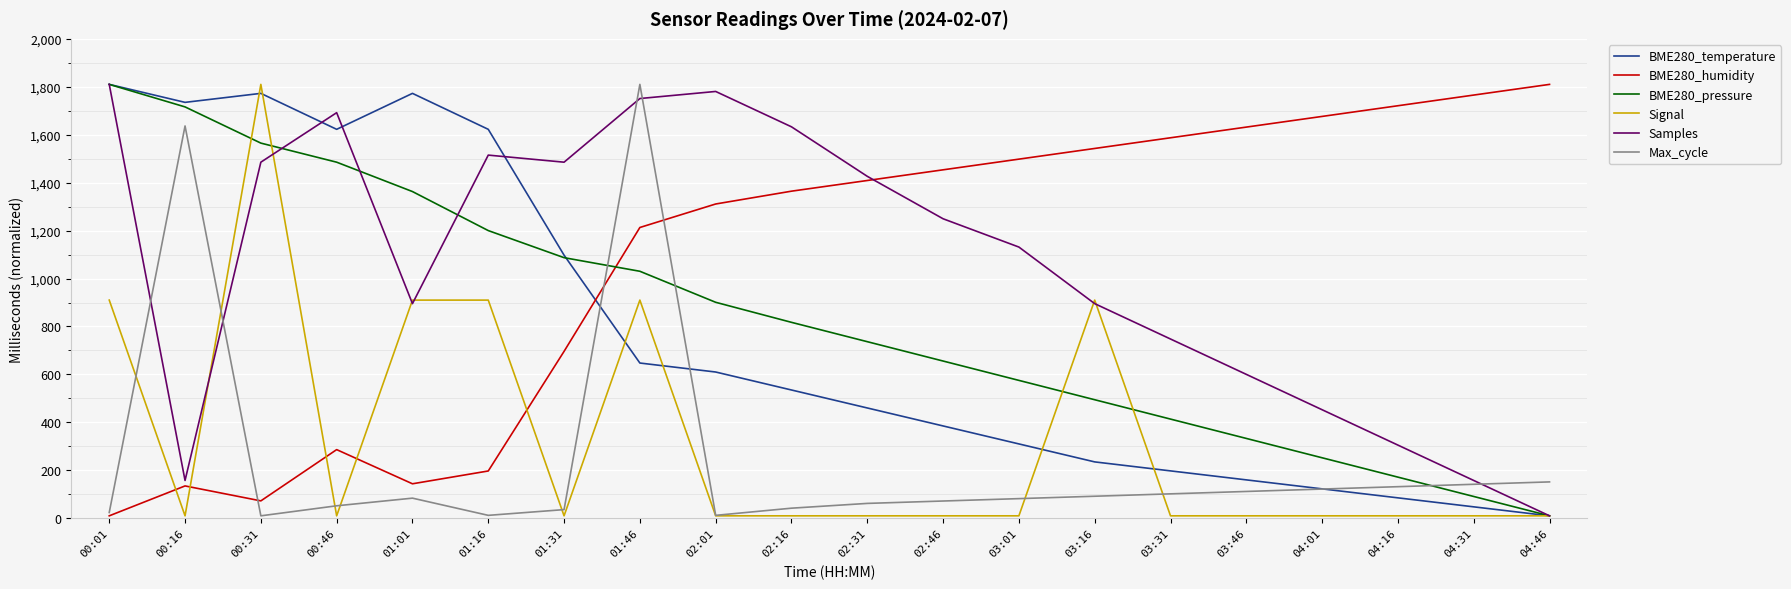

What is the difference between the BME280_humidity values at 04:16 and 00:01?

1710.9